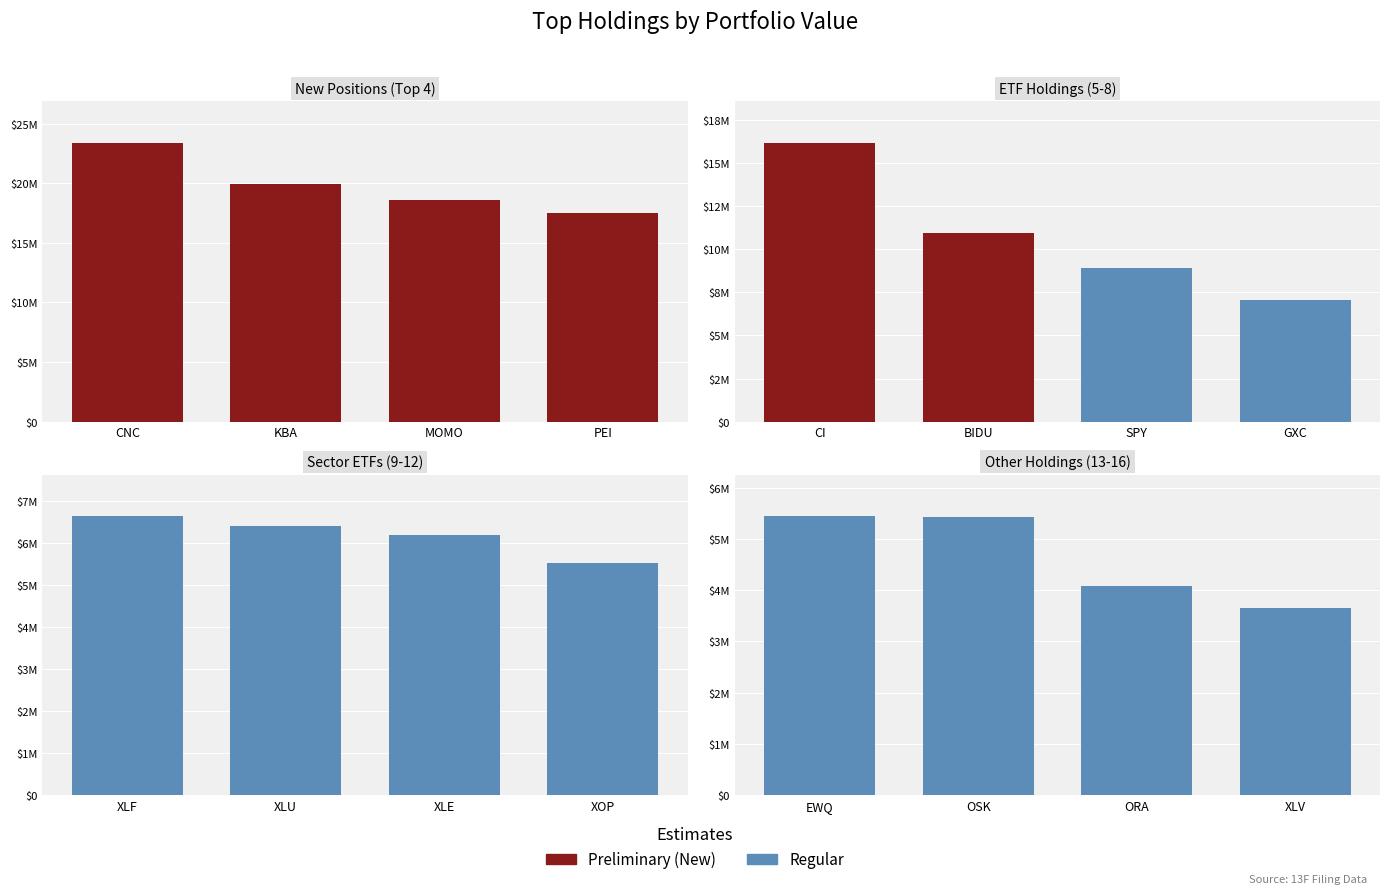

Approximately how many times larger is the value at EWQ compared to XOP?

1.0